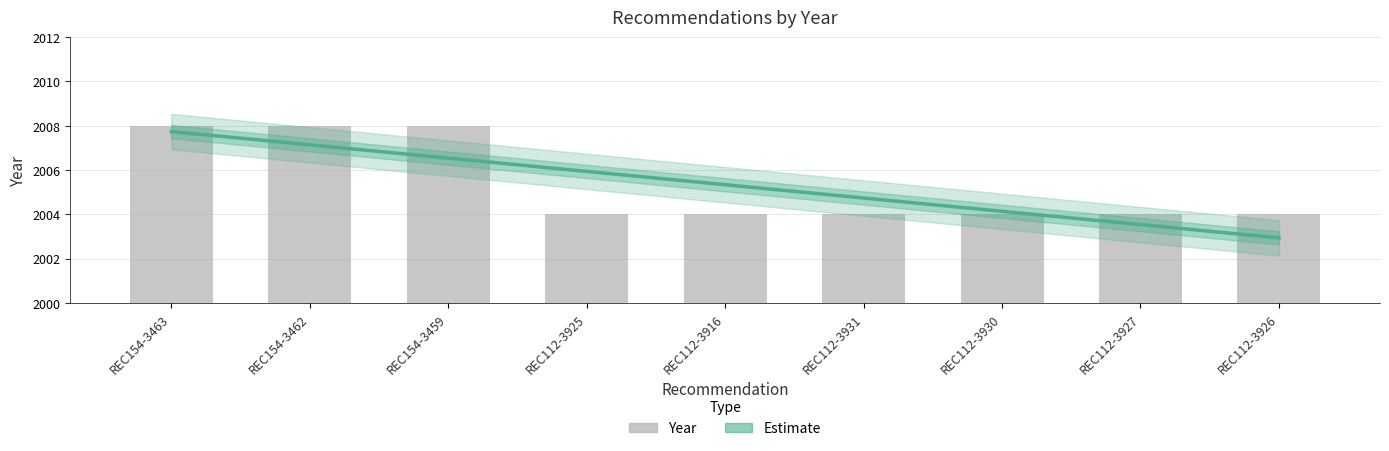

What is the difference between the second highest and second lowest values?

4